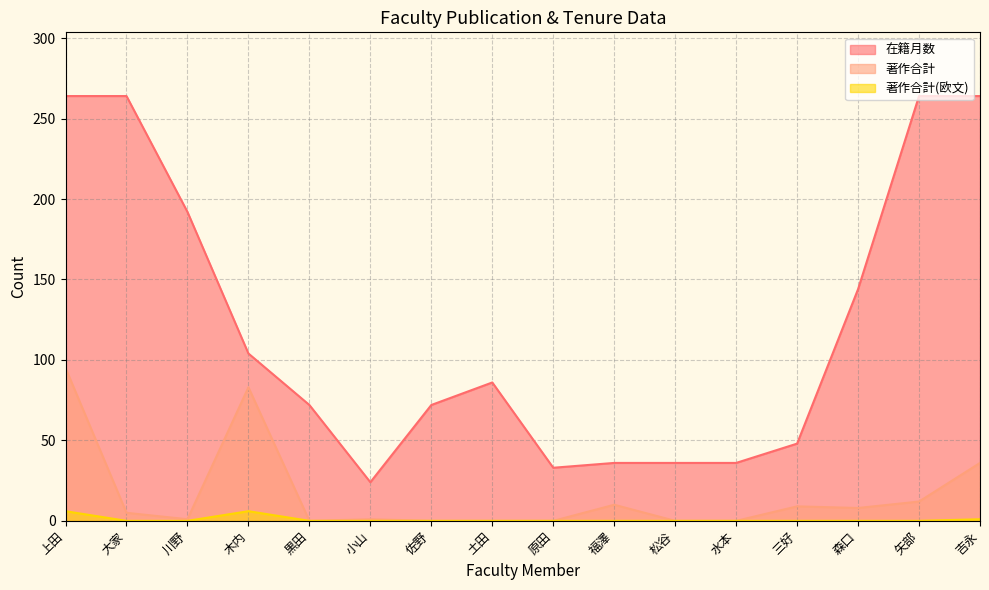

Is the value of 在籍月数 at 福澤 greater than the value of 著作合計(欧文) at 土田?

Yes